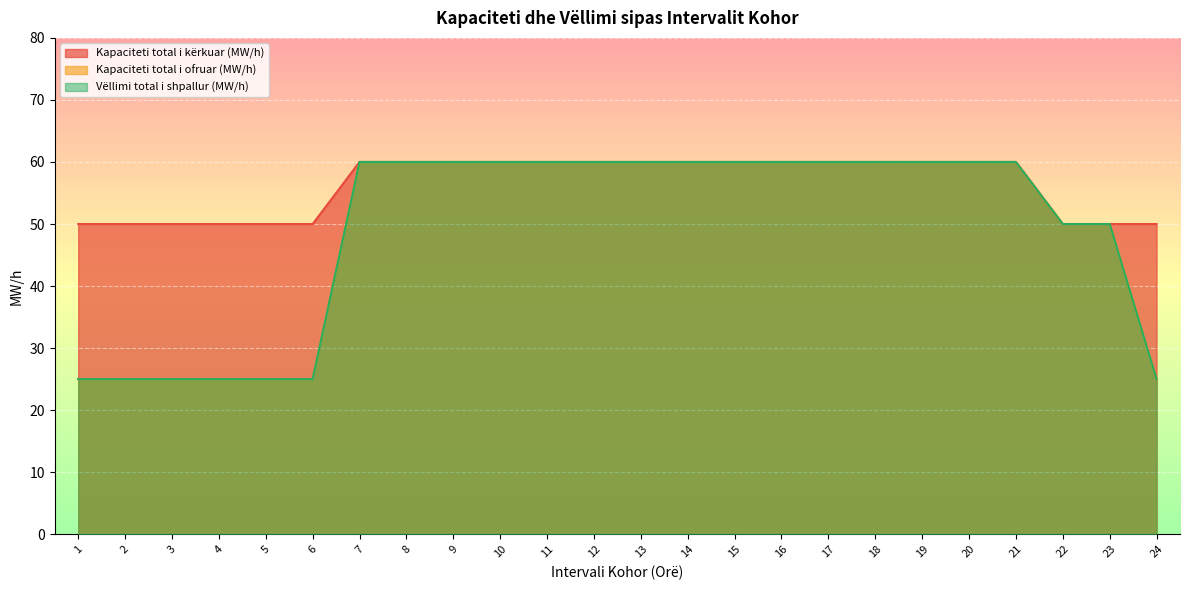

Rank the series by their maximum value, from lowest to highest.

Kapaciteti total i kërkuar (MW/h), Kapaciteti total i ofruar (MW/h), Vëllimi total i shpallur (MW/h)